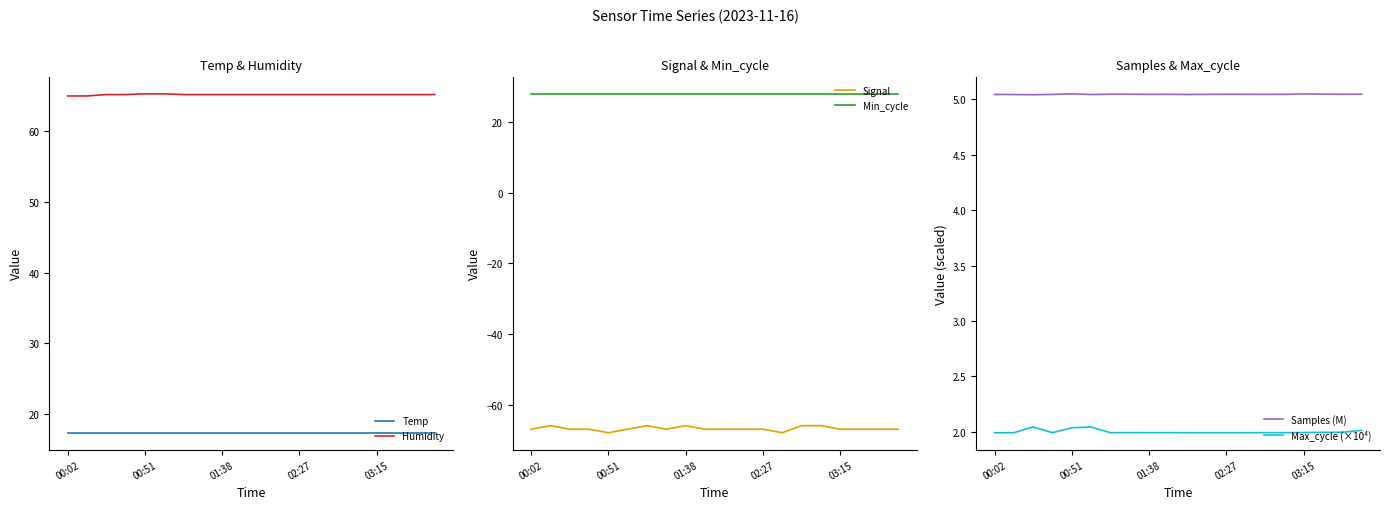

True or false: Max_cycle (×10⁴) and Humidity cross at least once.

False